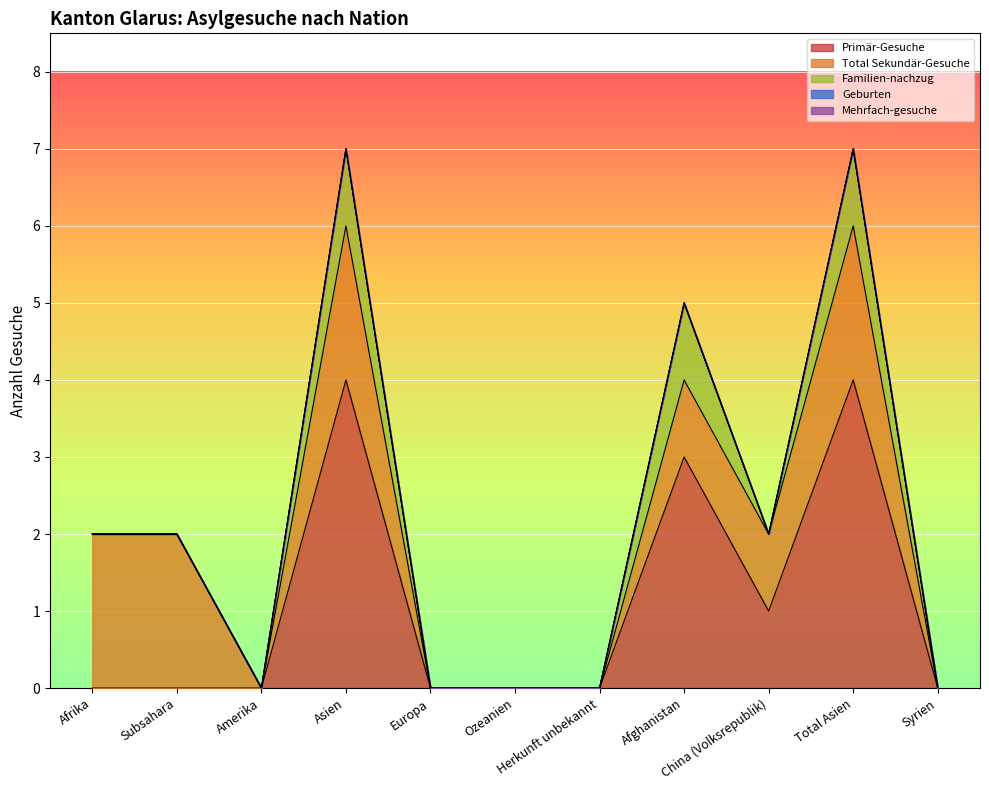

How many lines are shown in the chart?

5